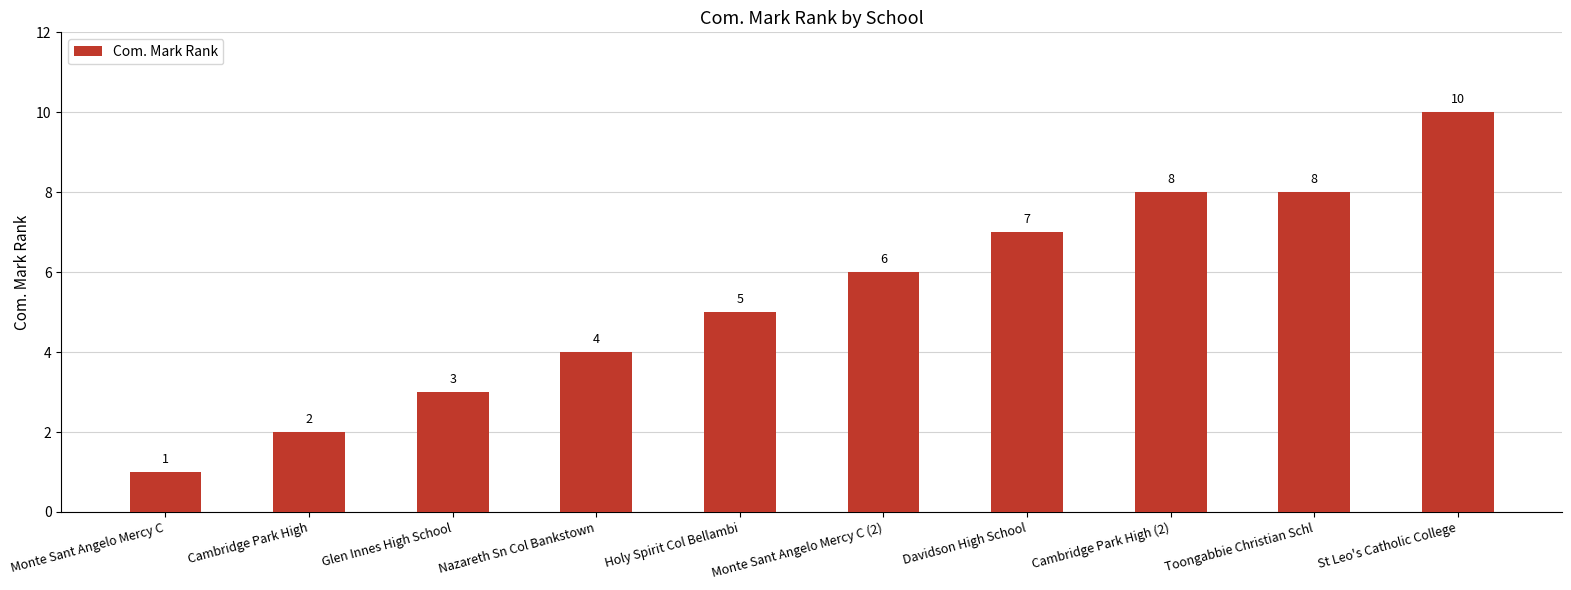

Reading left to right, transcribe all the data shown in this chart.

1	2	3	4	5	6	7	8	8	10